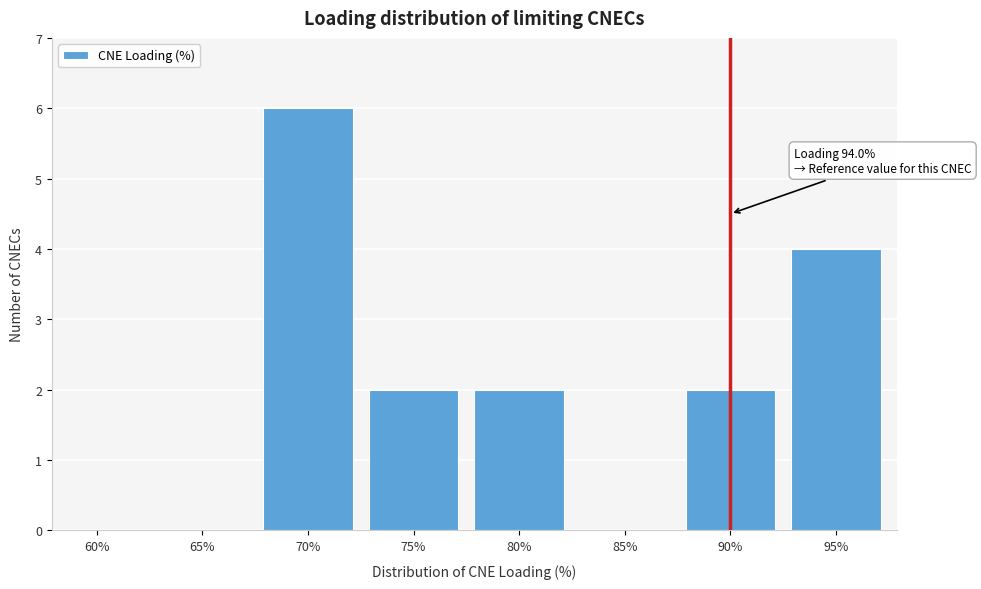

Reading right to left, list all the values displayed in this chart.

95%=4	90%=2	85%=0	80%=2	75%=2	70%=6	65%=0	60%=0